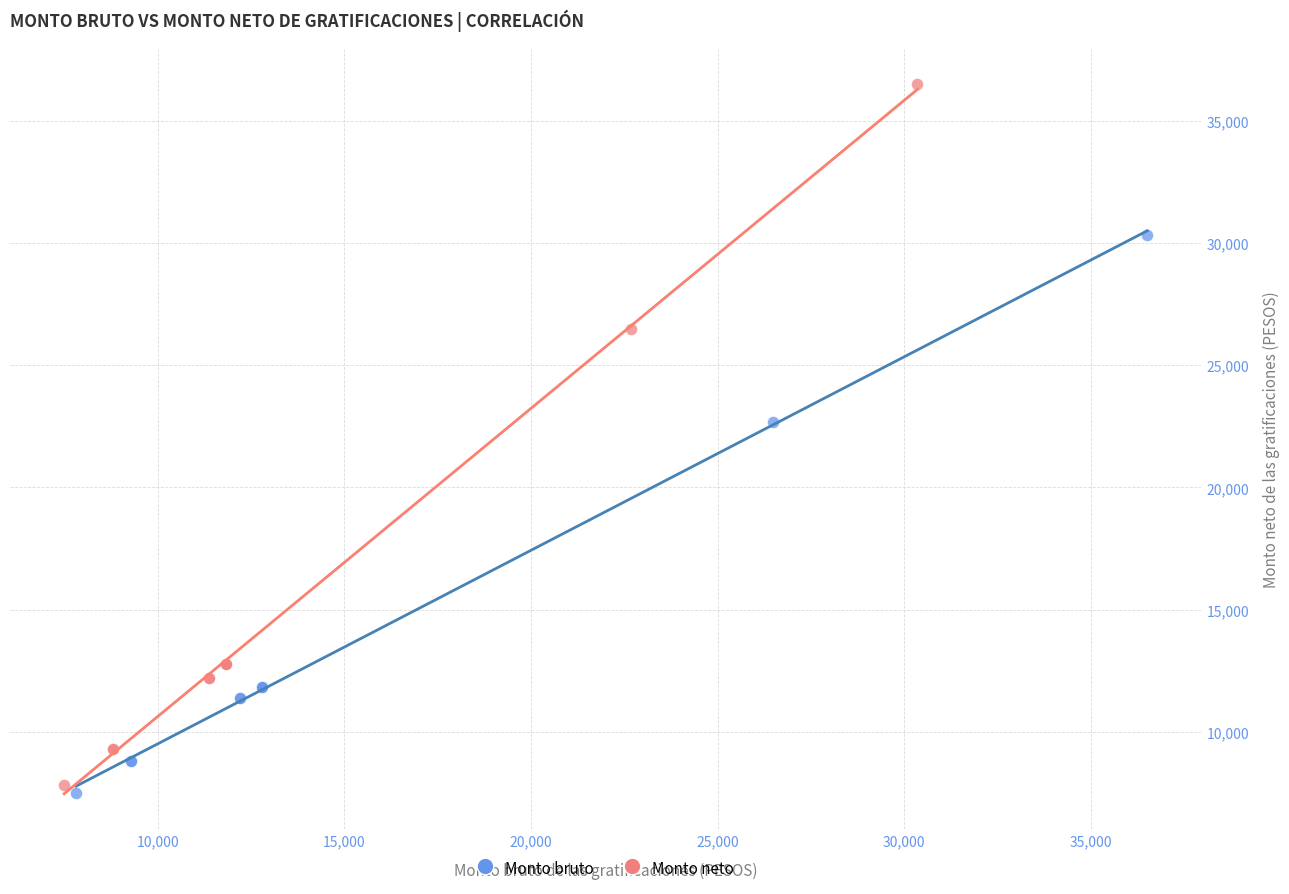

Which series reaches the maximum Y coordinate?

Monto neto